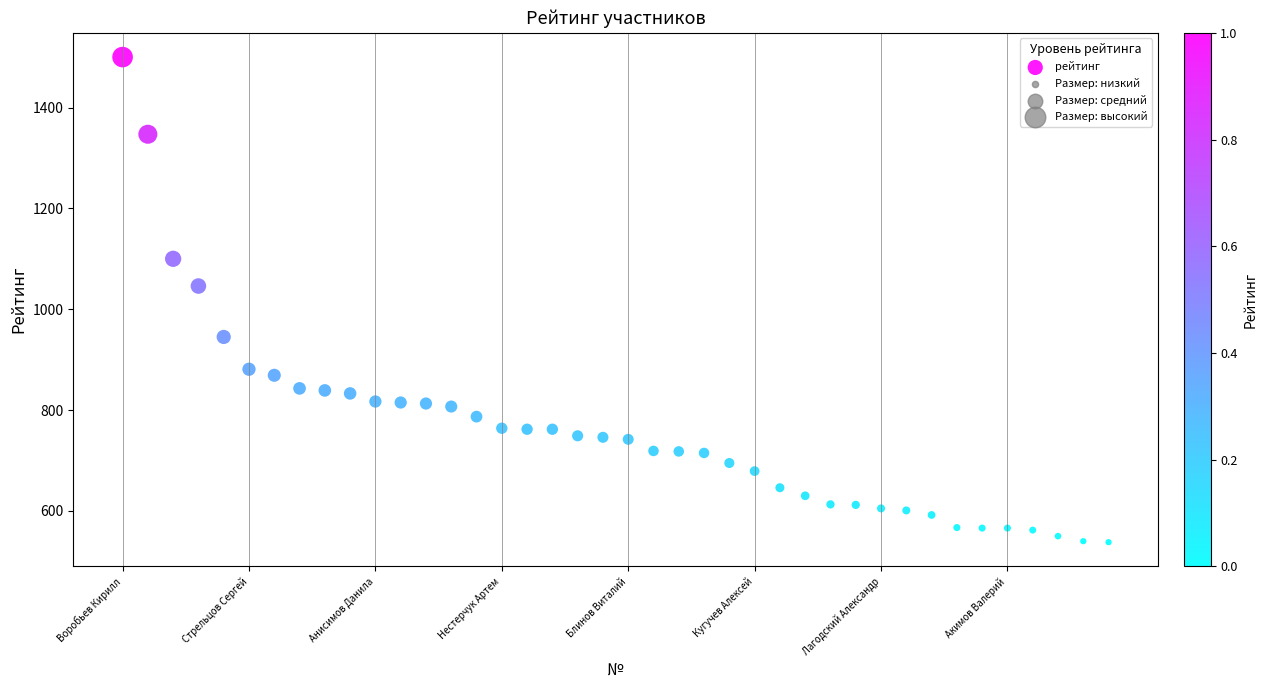

What Y value in the scatter plot is closest to 1019?

1046